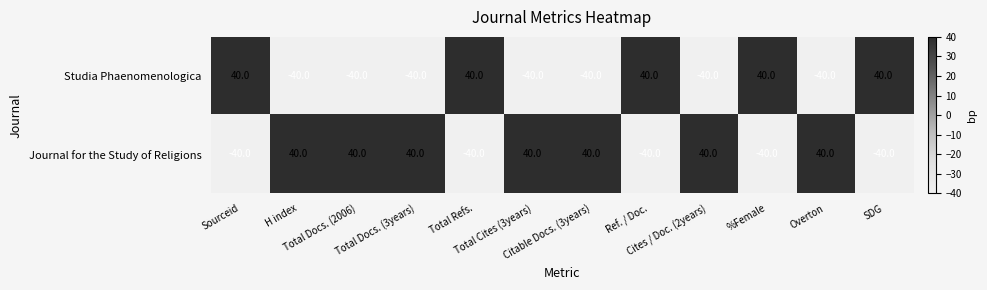

List the series in order of their overall mean, highest first.

Journal for the Study of Religions, Studia Phaenomenologica